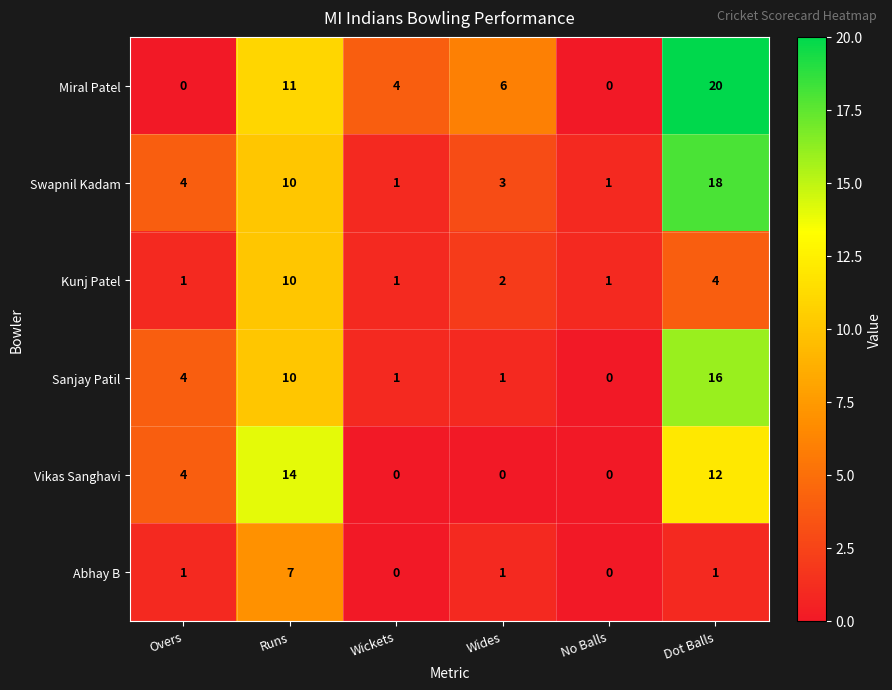

Where is Miral Patel nearest to the value 10?

Runs